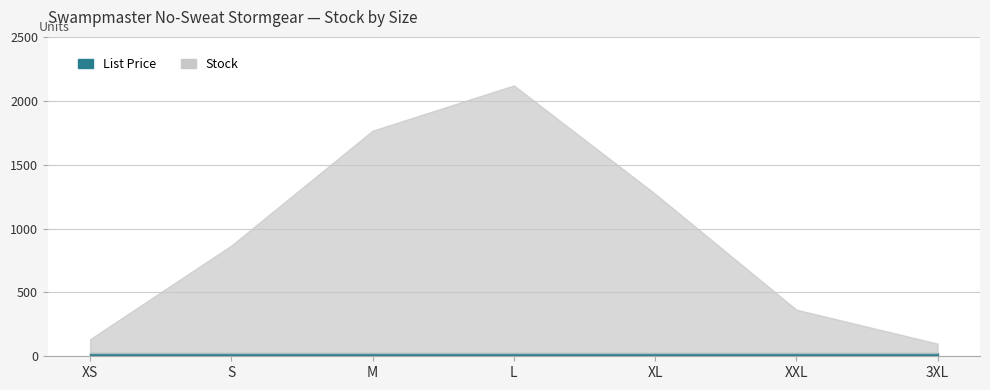

In Stock, how many points are higher than both neighbors (excluding endpoints)?

1